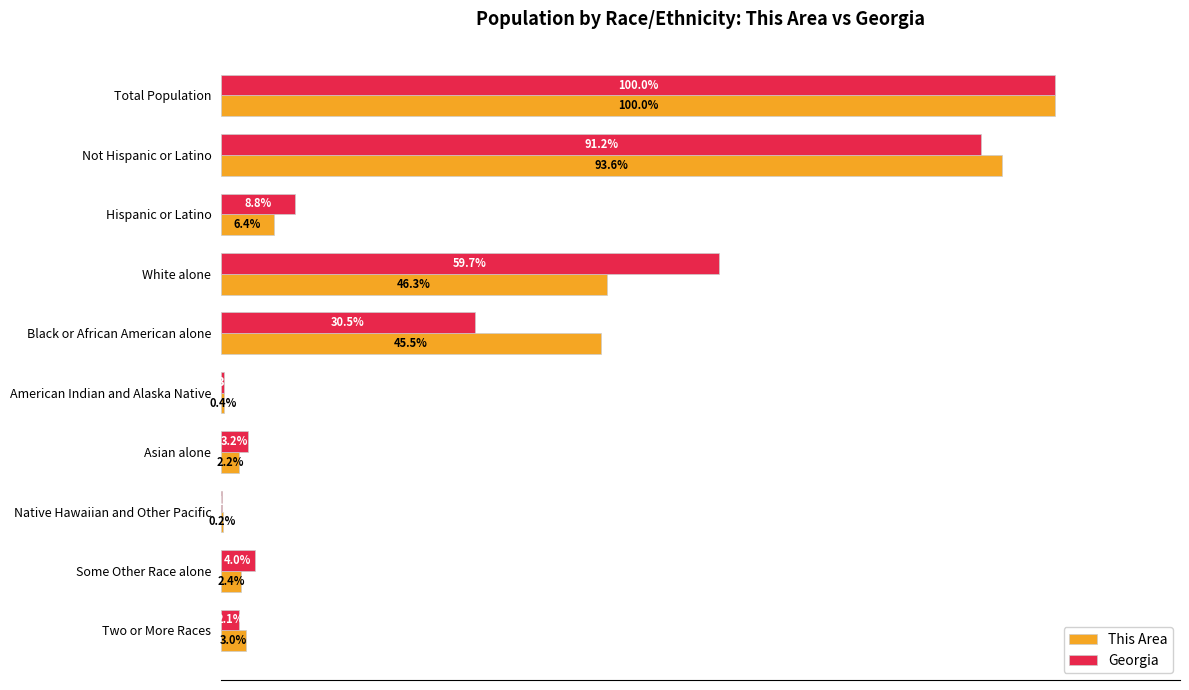

At which label is This Area closest to 50?

White alone